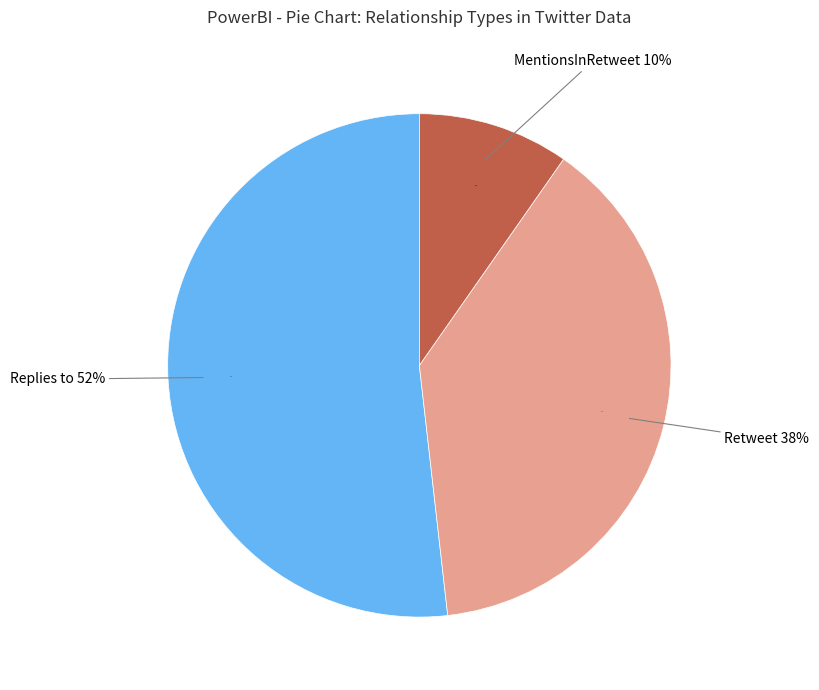

The Retweet slice represents 38% of the pie. True or false?

True